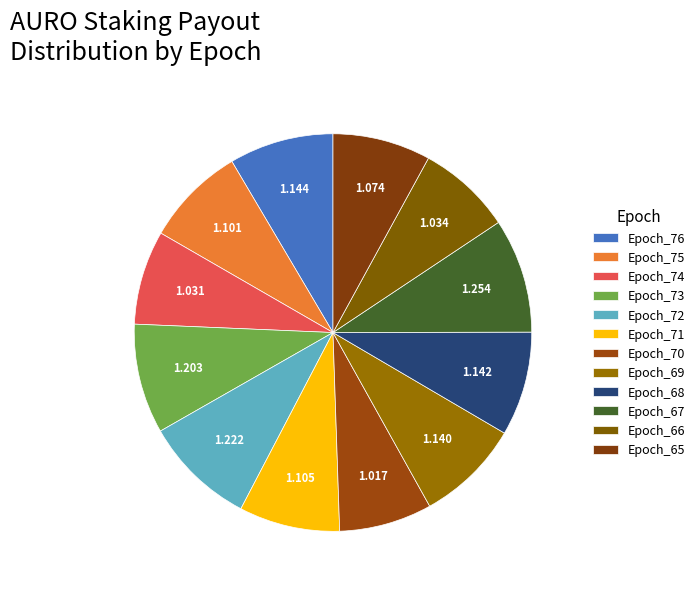

Approximately how many times larger is the value at Epoch_65 compared to Epoch_76?

0.9